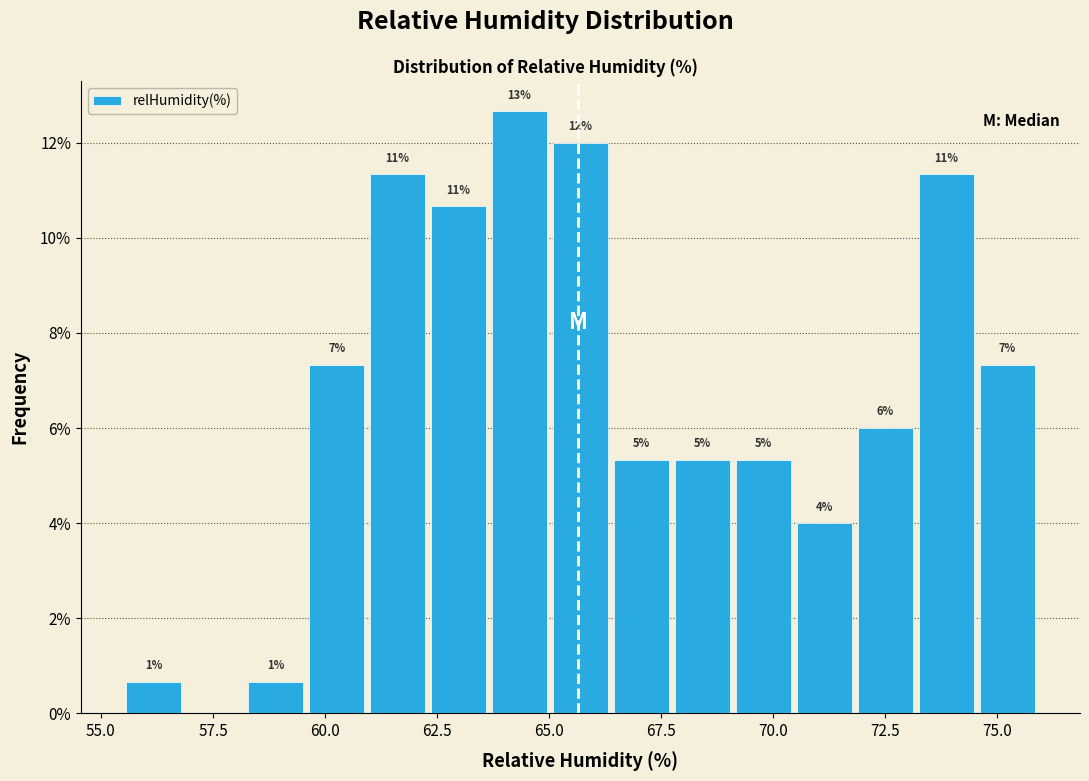

Read against the x-axis, roughly where is the centre of the tallest bar?

64.5